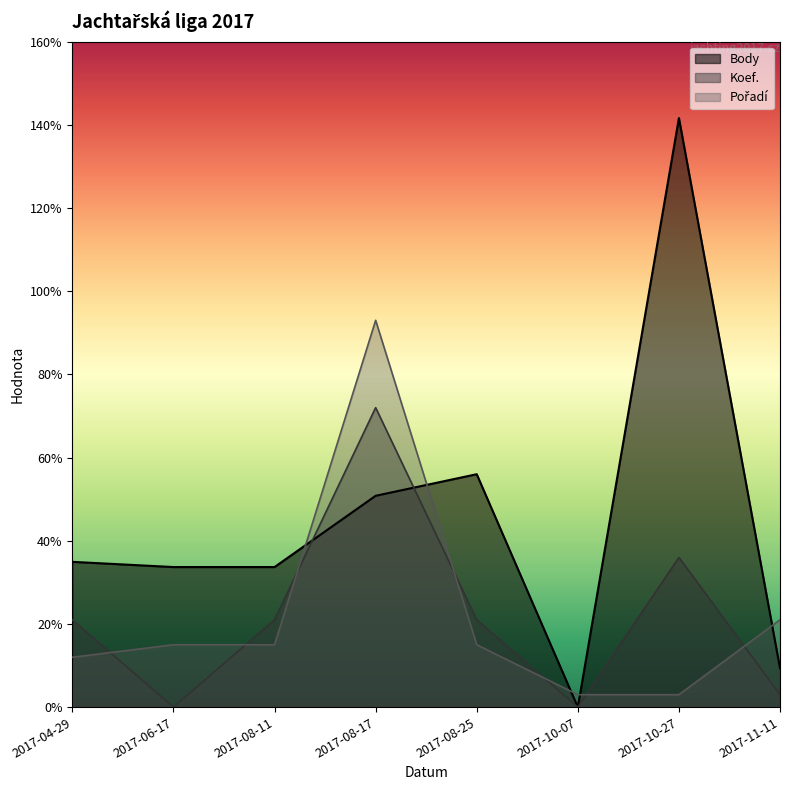

What are all the series names shown in the legend?

Body, Koef., Pořadí